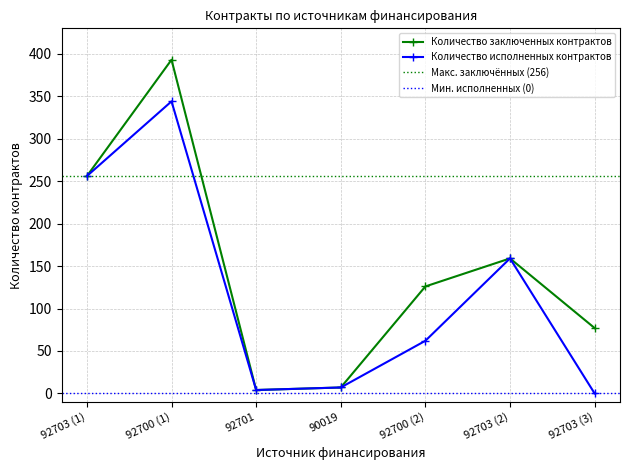

What is the maximum value for Количество исполненных контрактов?

344